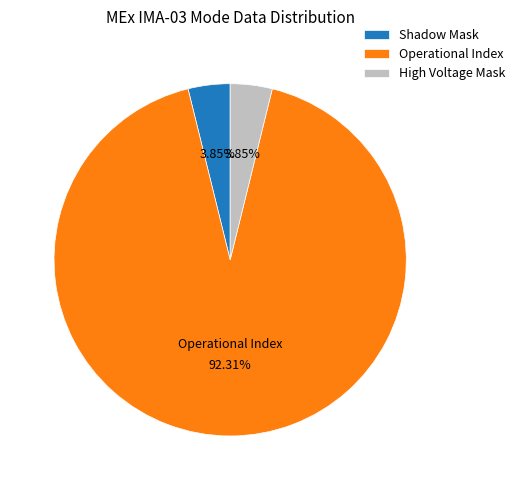

Which has a higher value, Shadow Mask or Operational Index?

Operational Index